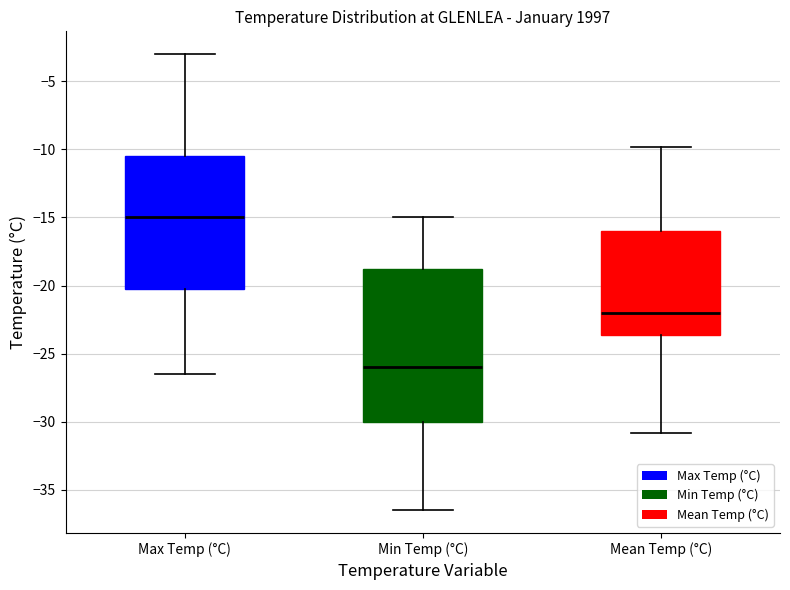

Where is the lower edge of the box for Max Temp (°C) on the y-axis? The values are not printed on the chart, so give them approximately, as read against the axis.

-20.0